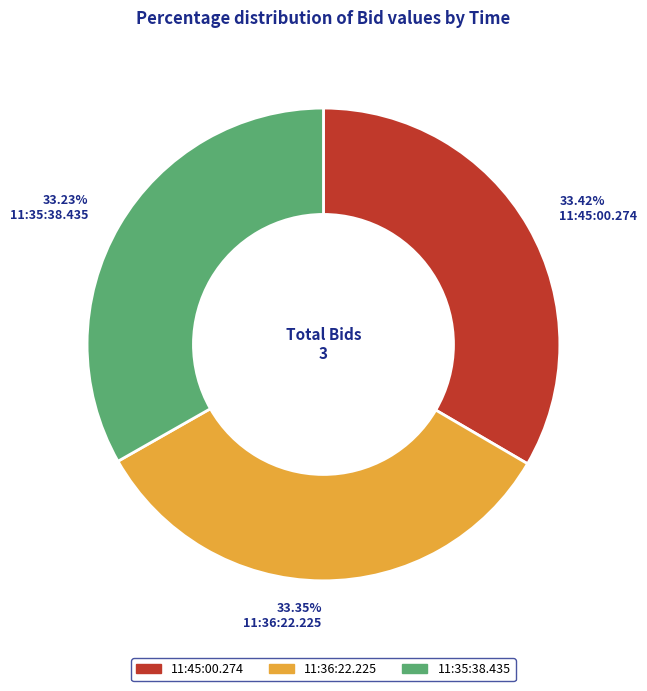

How many segments does this pie chart have?

3